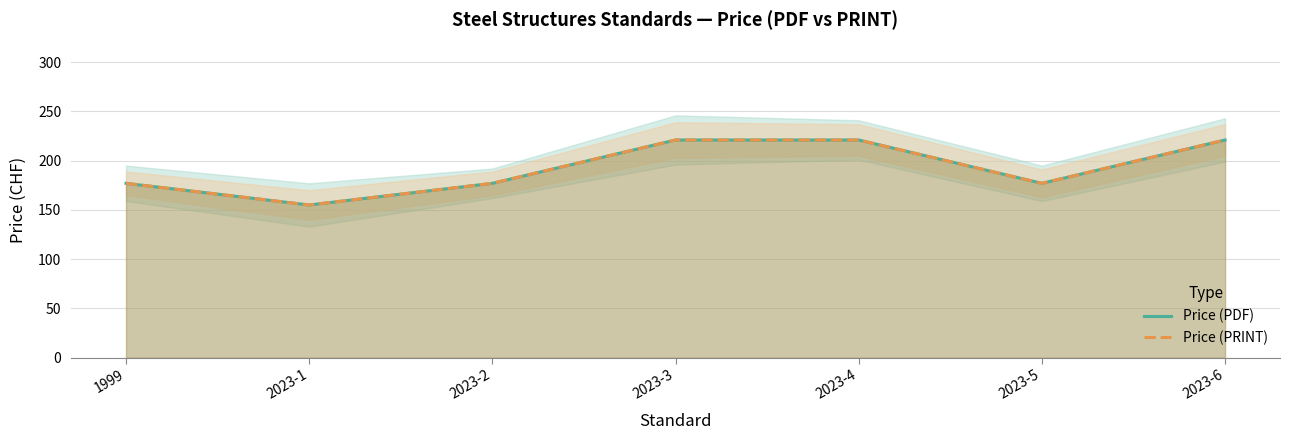

Where is Price (PRINT) nearest to the value 188?

1999